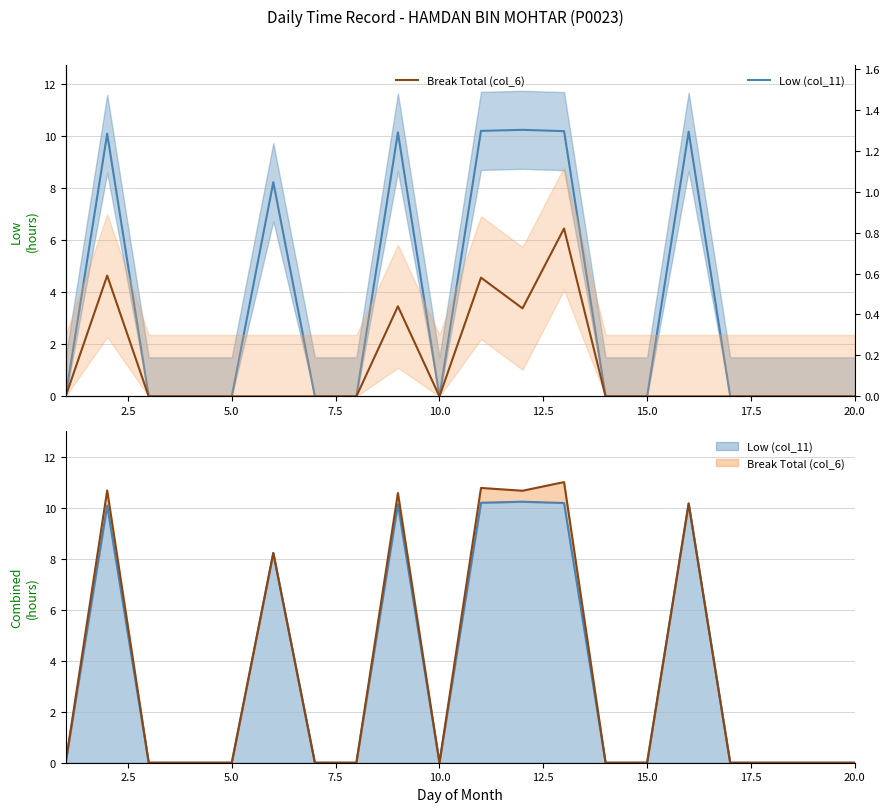

What is the average value of the Low (col_11) series?

3.5